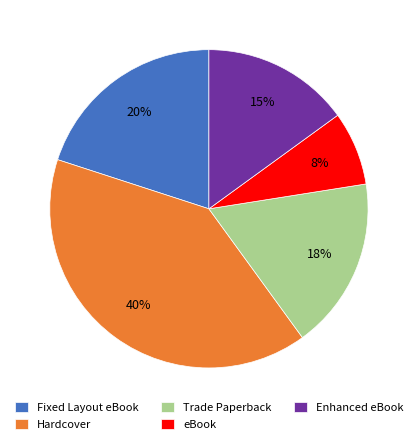

Is Fixed Layout eBook the majority of the pie?

No